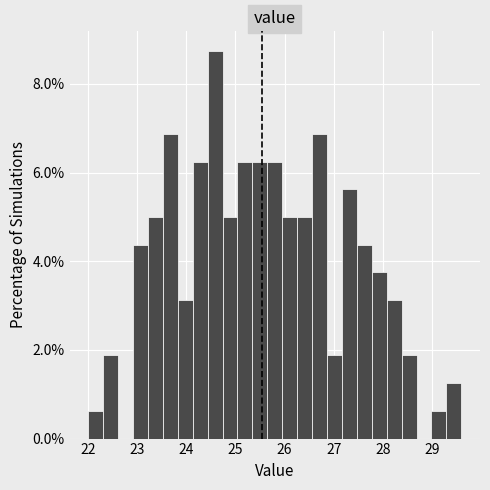

Around what value on the x-axis is the tallest bar? Give the approximate position of its centre, as read against the axis.

24.6